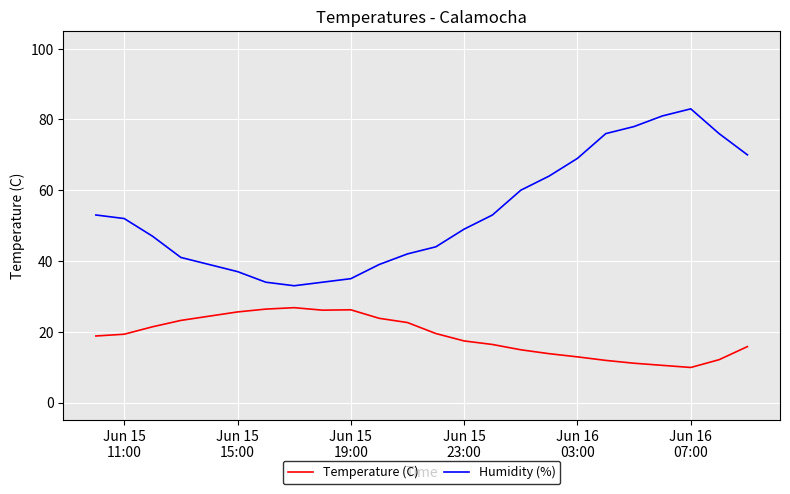

Rank the series by their average value, from highest to lowest.

Humidity (%), Temperature (C)